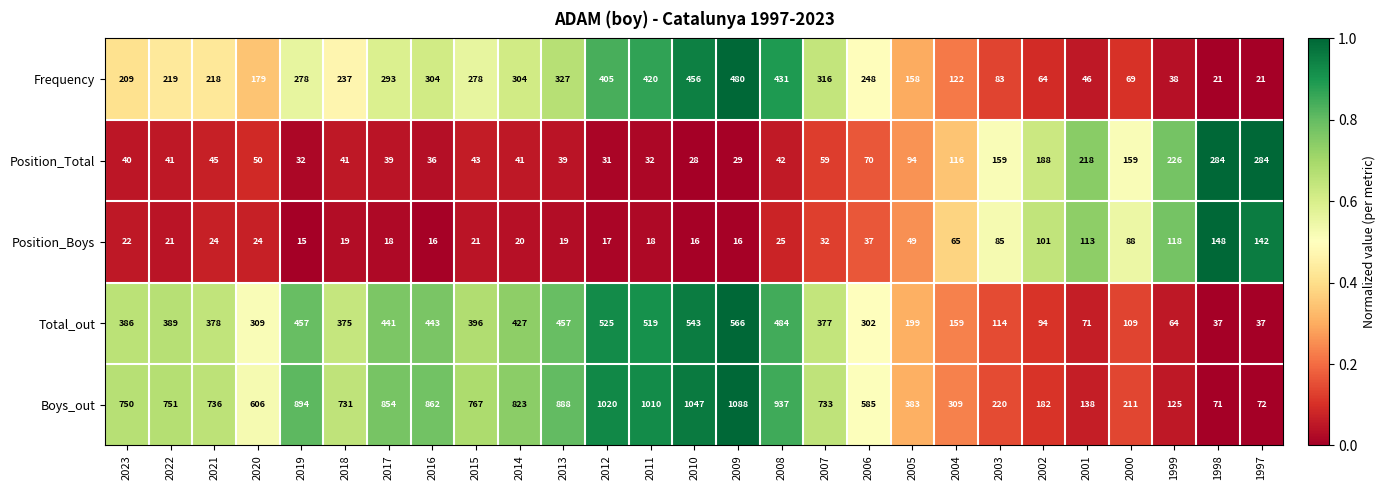

What is the total value across all series at 2015?

1505